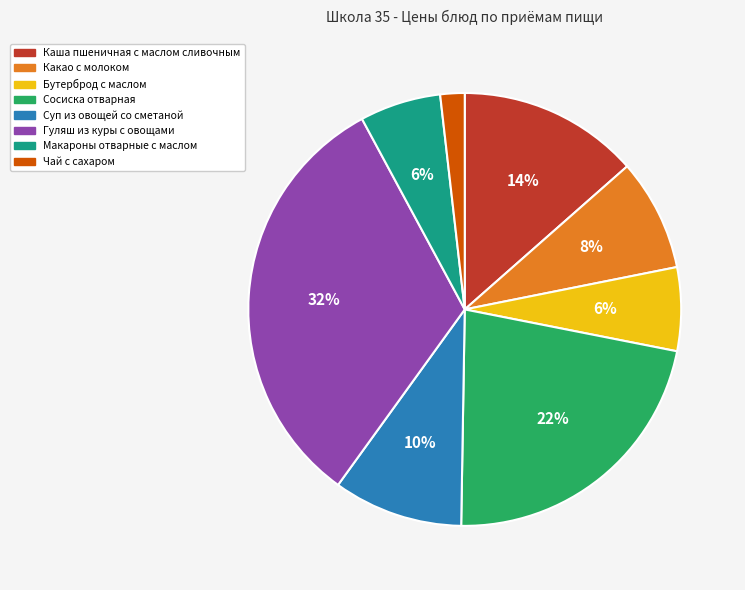

Which slice is the largest?

Гуляш из куры с овощами